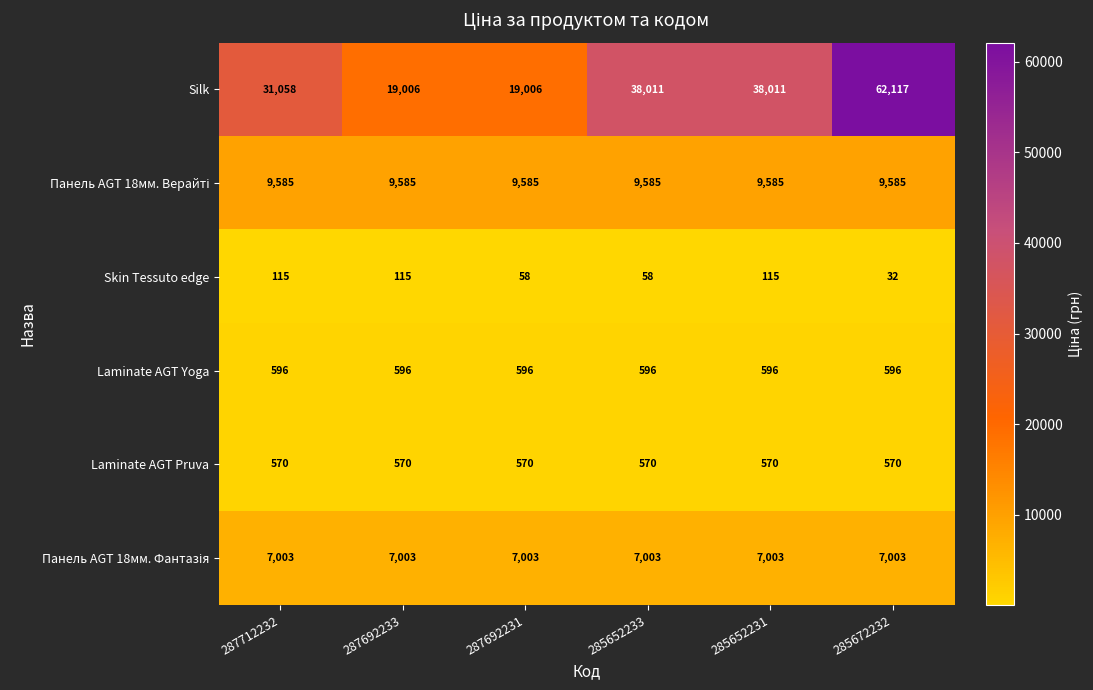

How many distinct data groups are displayed?

6